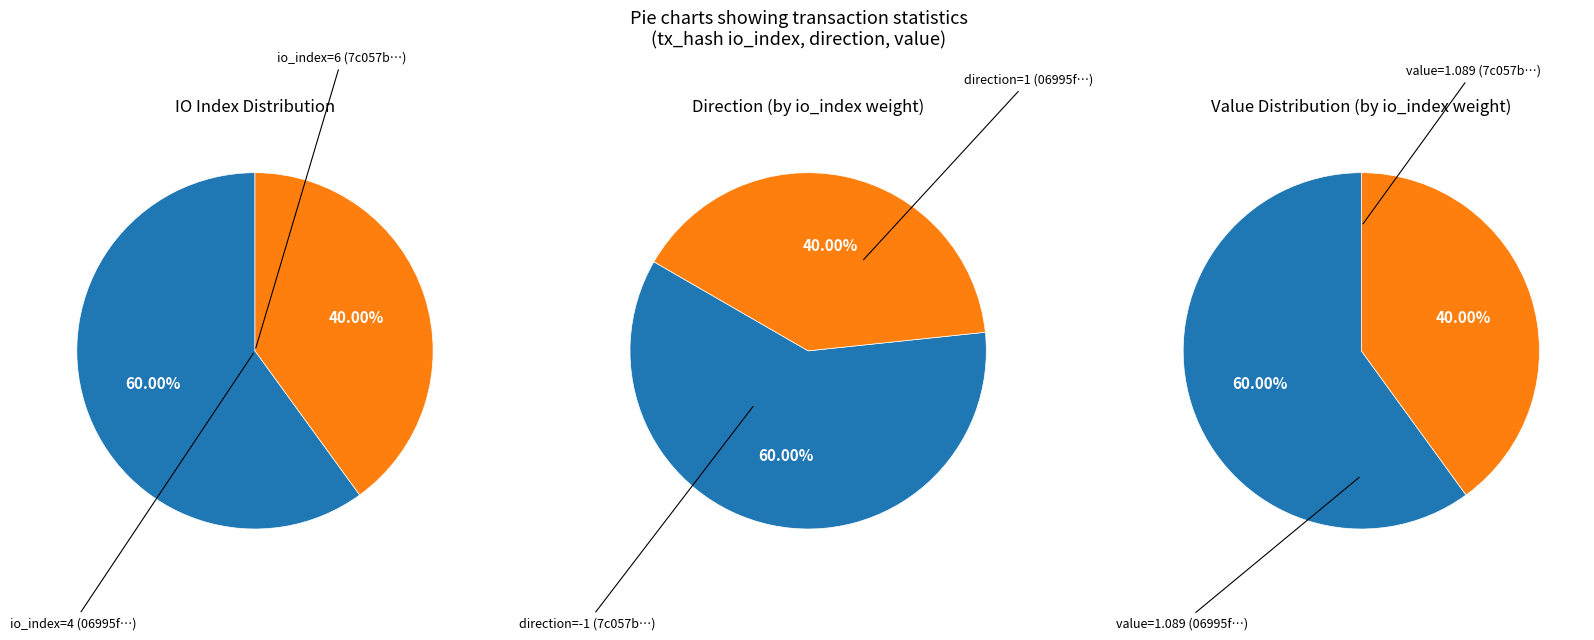

How many slices are in this pie chart?

2